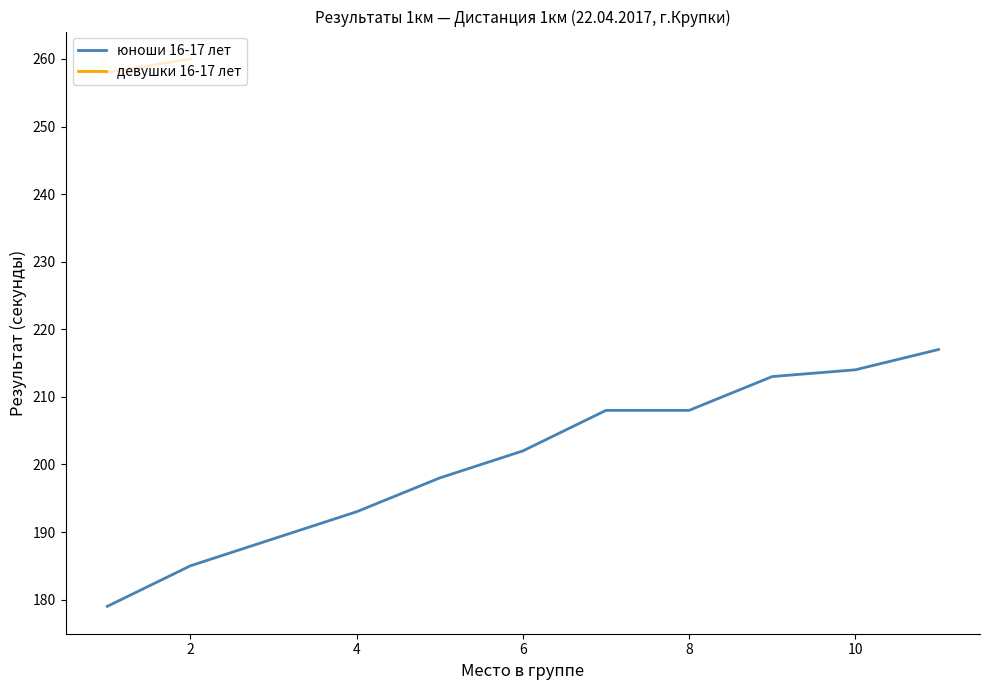

What is the maximum value for юноши 16-17 лет?

217